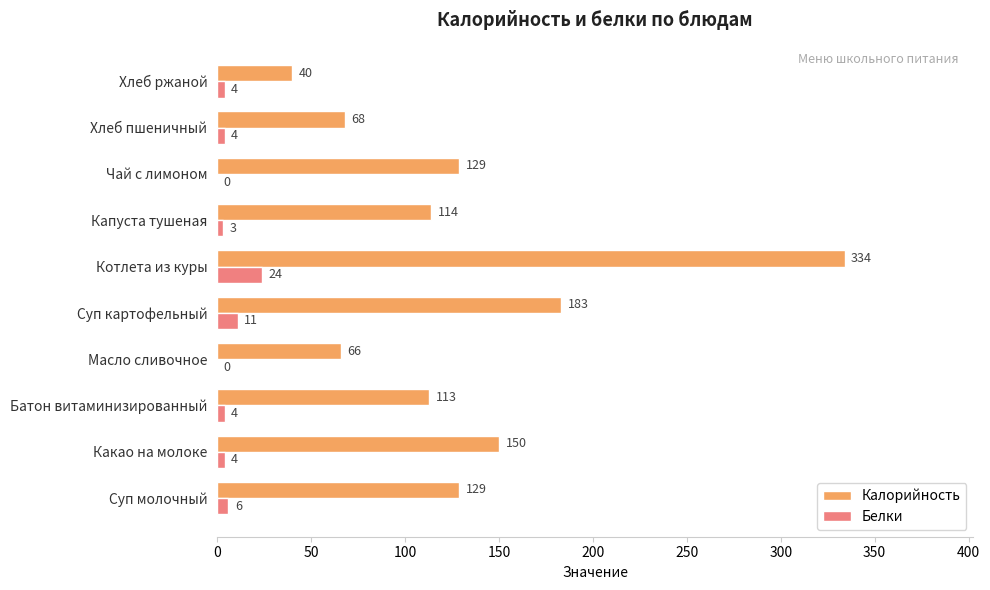

How many categories are shown in the chart?

10